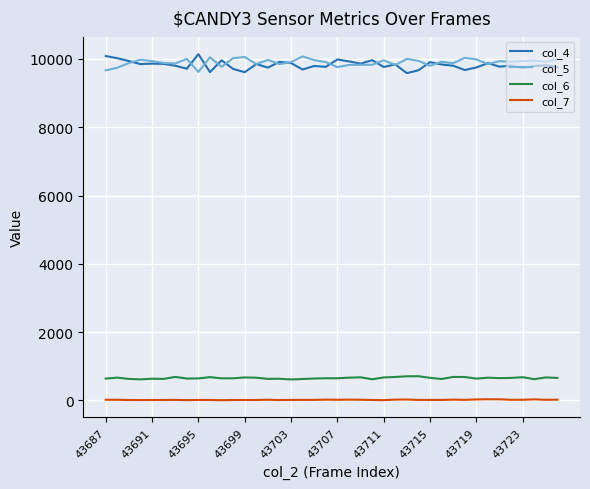

What is the greatest value displayed?

10138